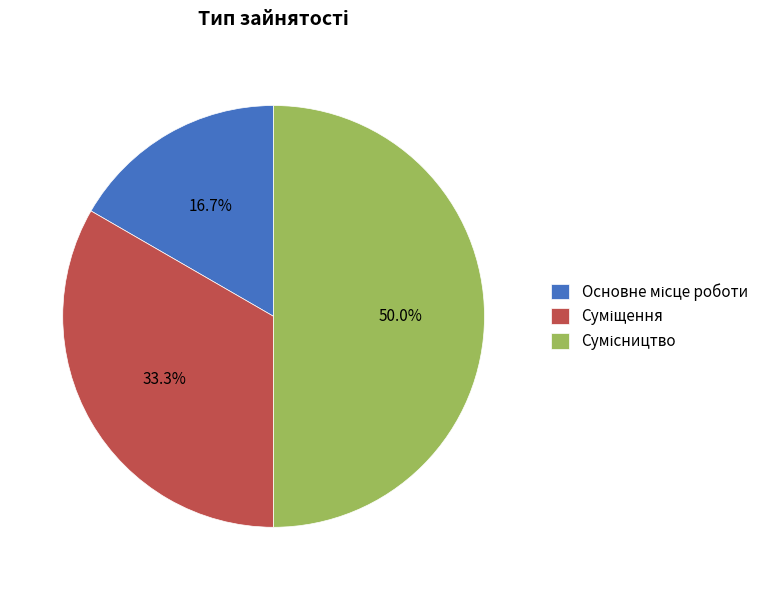

How many segments does this pie chart have?

3